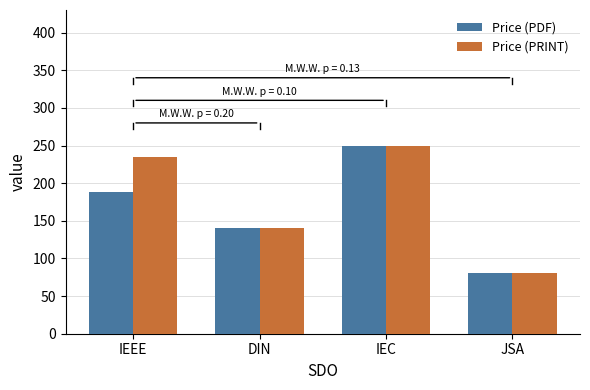

Are the bars horizontal?

No